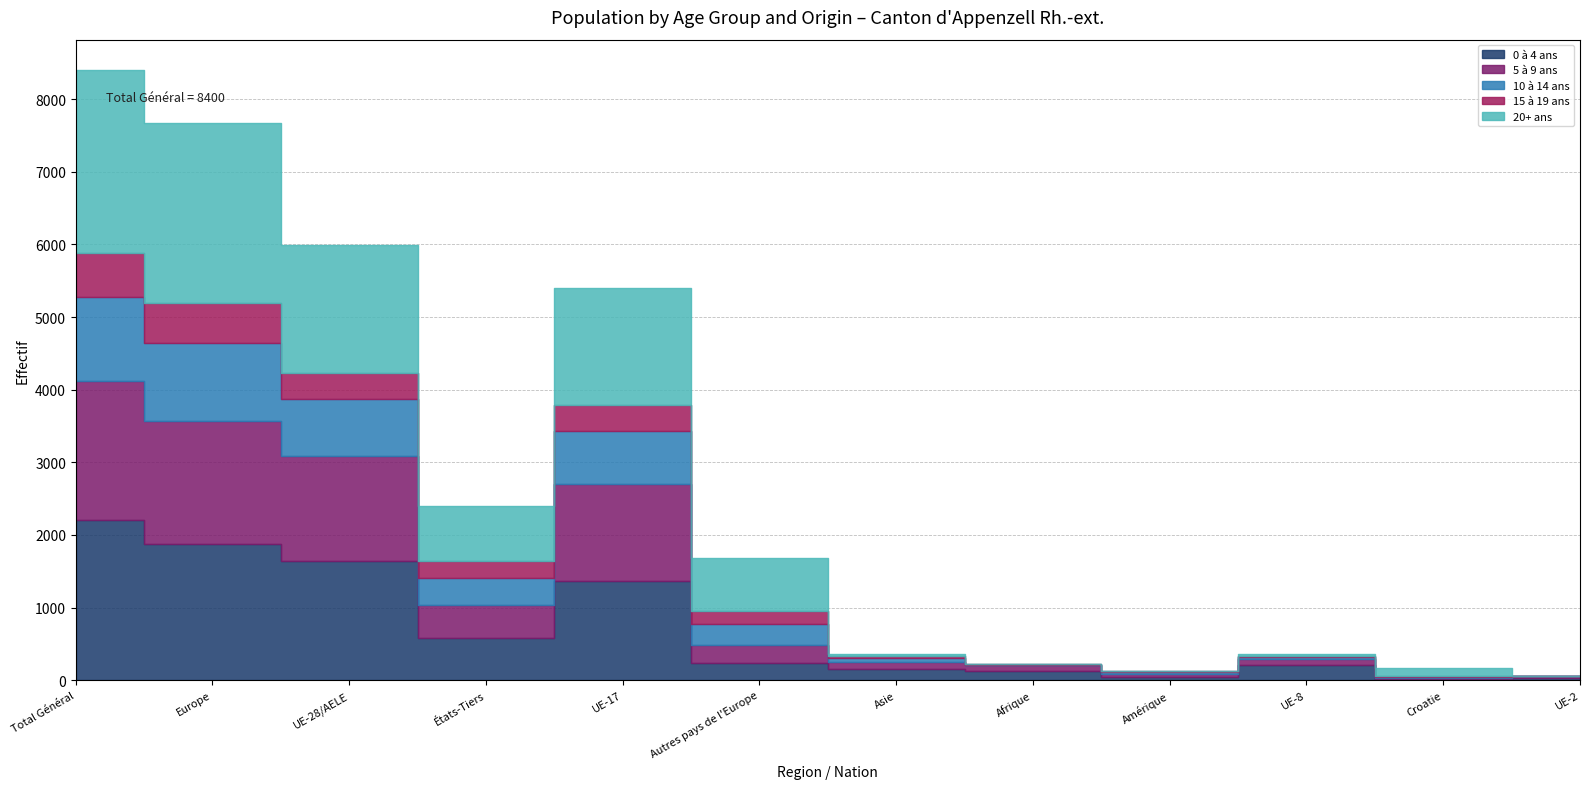

How many distinct data groups are displayed?

5